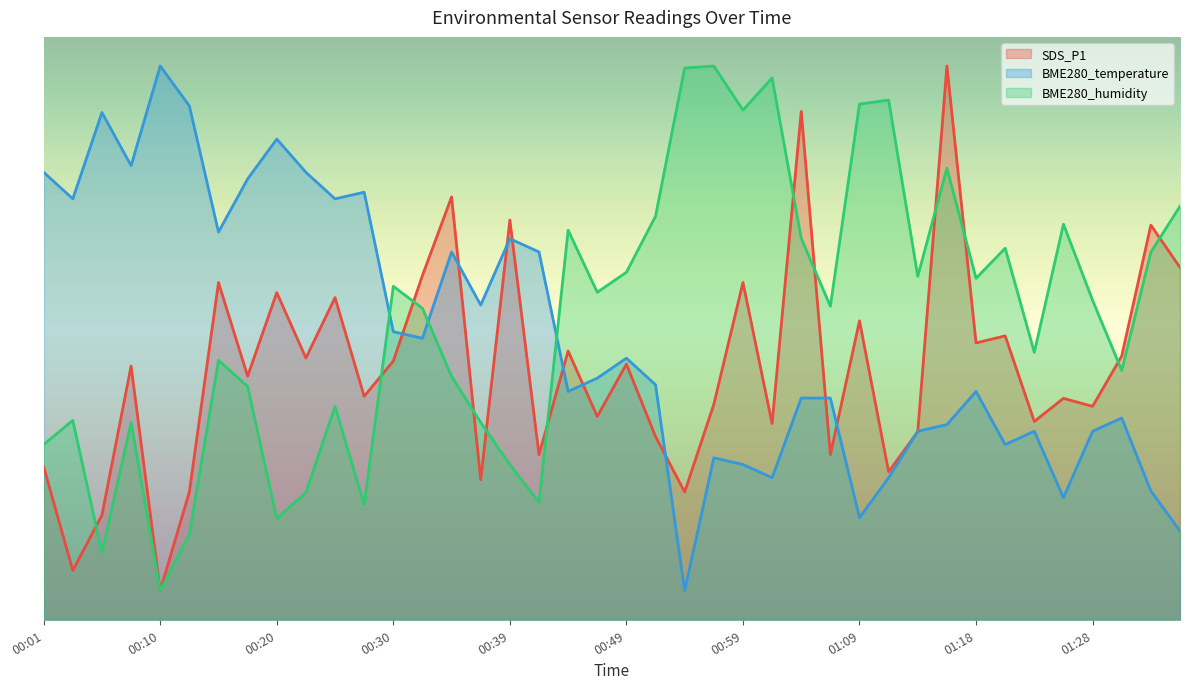

What are all the series names shown in the legend?

SDS_P1, BME280_temperature, BME280_humidity